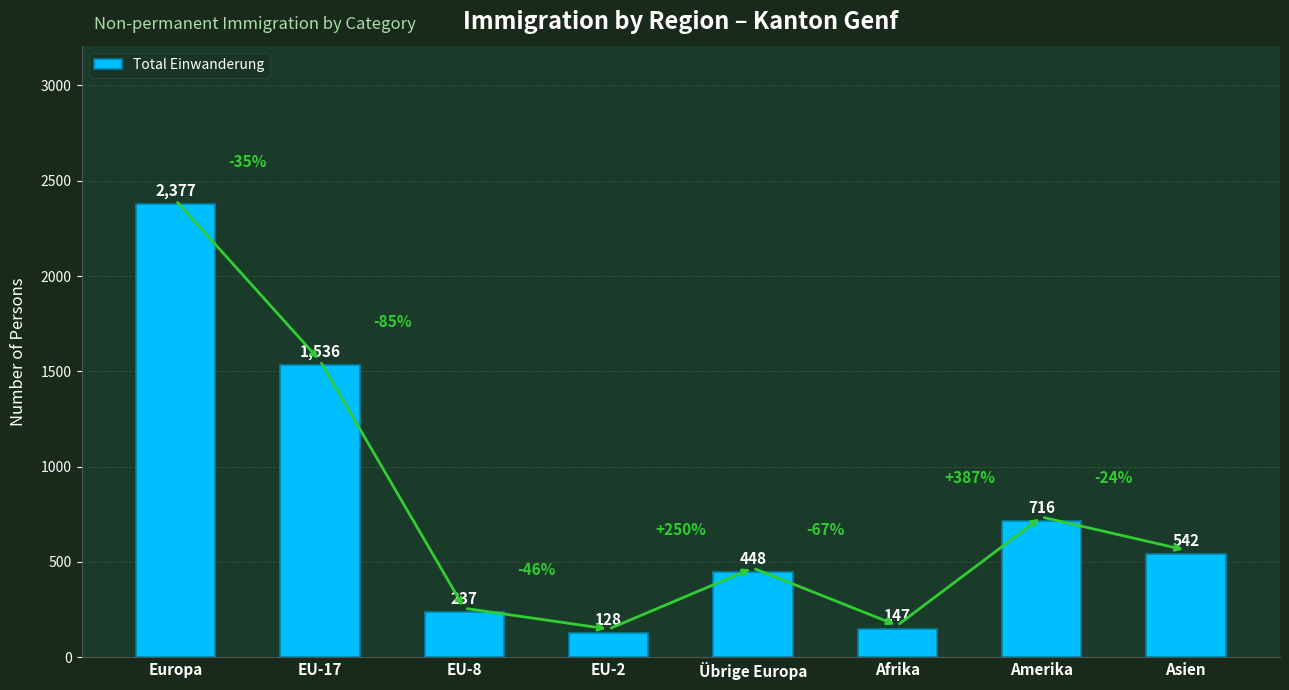

Rank the categories by value from highest to lowest.

Europa, EU-17, Amerika, Asien, Übrige Europa, EU-8, Afrika, EU-2